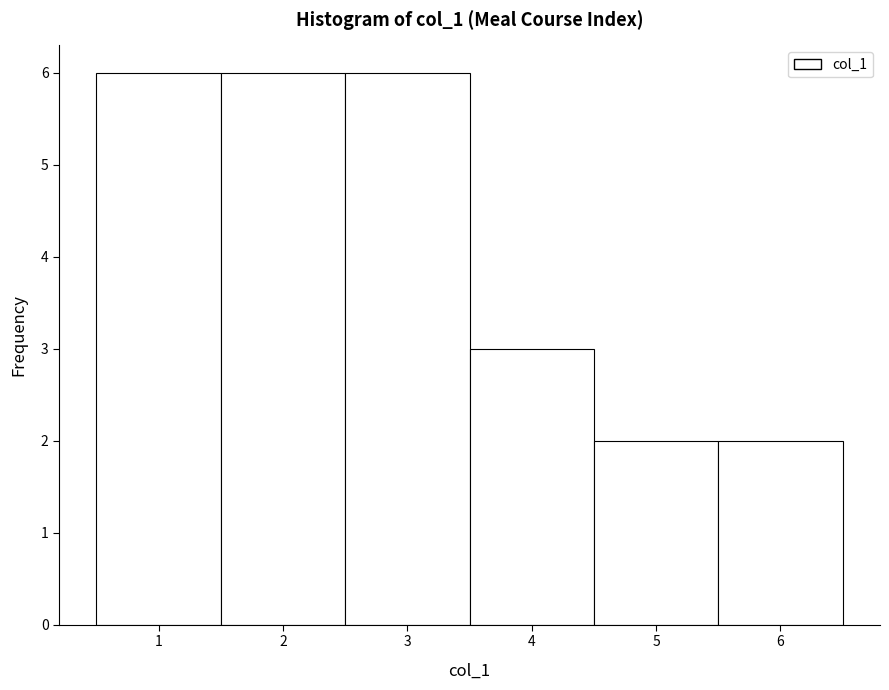

Reading left to right, transcribe this chart: for each bar, give the range it covers on the x-axis and its height. The values are not printed on the chart, so give them approximately, as read against the axis.

0.5 to 1.5: 6
1.5 to 2.5: 6
2.5 to 3.5: 6
3.5 to 4.5: 3
4.5 to 5.5: 2
5.5 to 6.5: 2